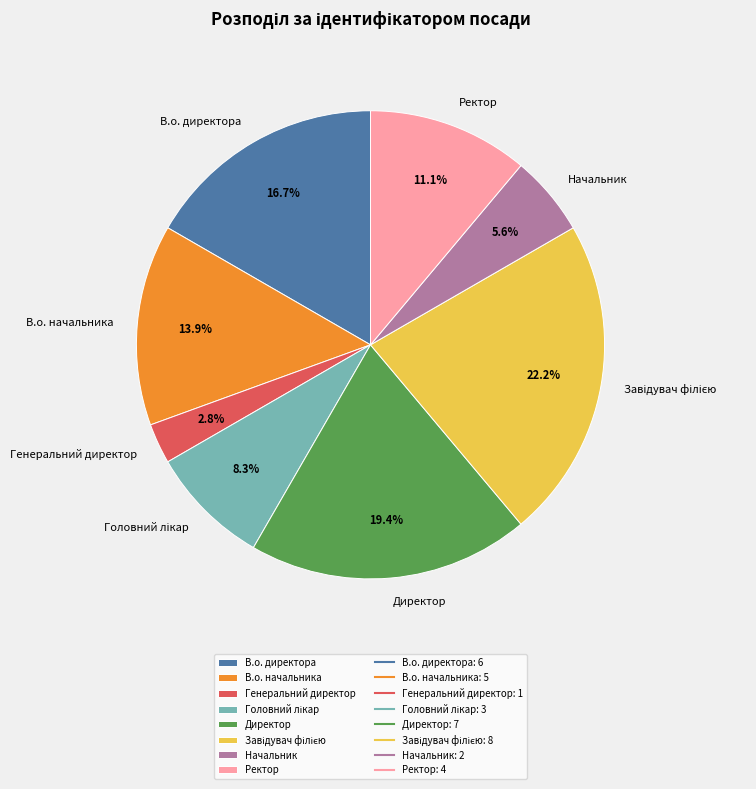

To the nearest percent, what is the combined percentage of Генеральний директор and Директор?

22%